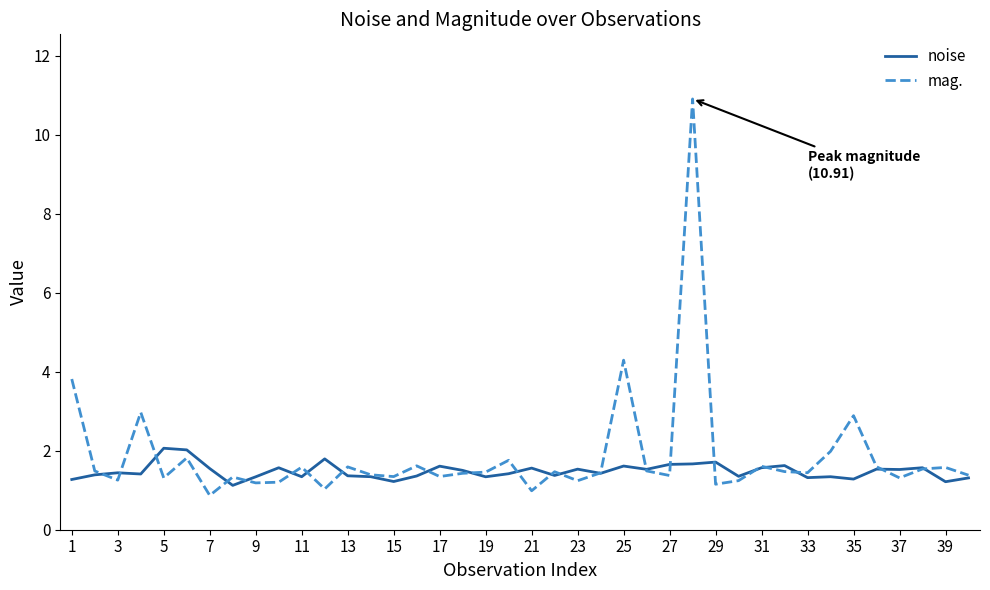

What are all the series names shown in the legend?

noise, mag.